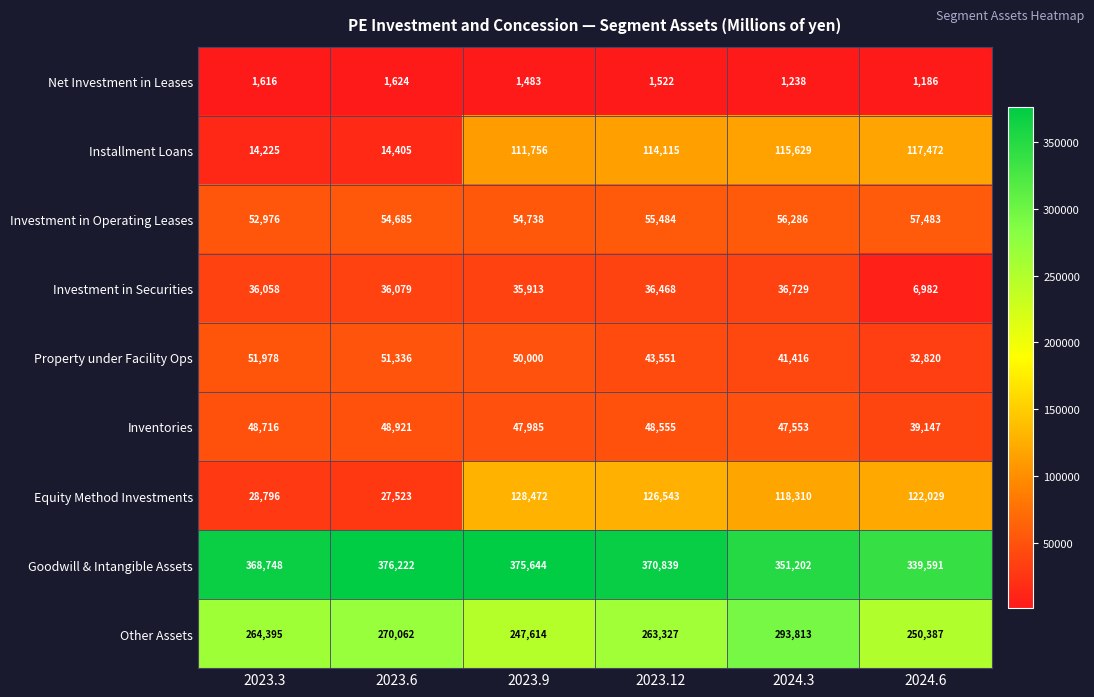

Which series has the largest total across all categories?

Goodwill & Intangible Assets